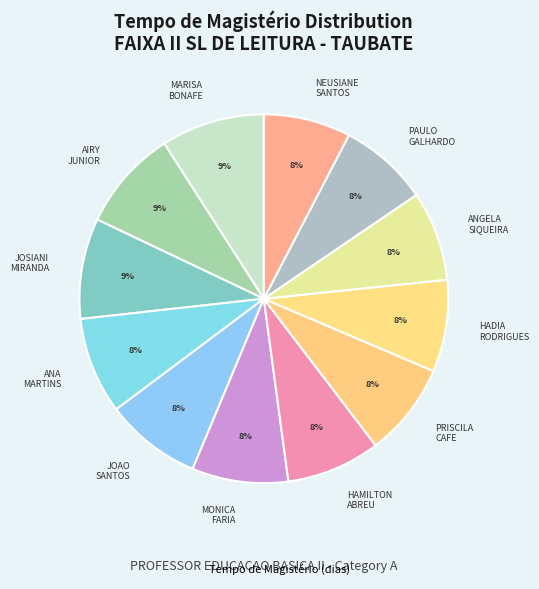

How many segments does this pie chart have?

12